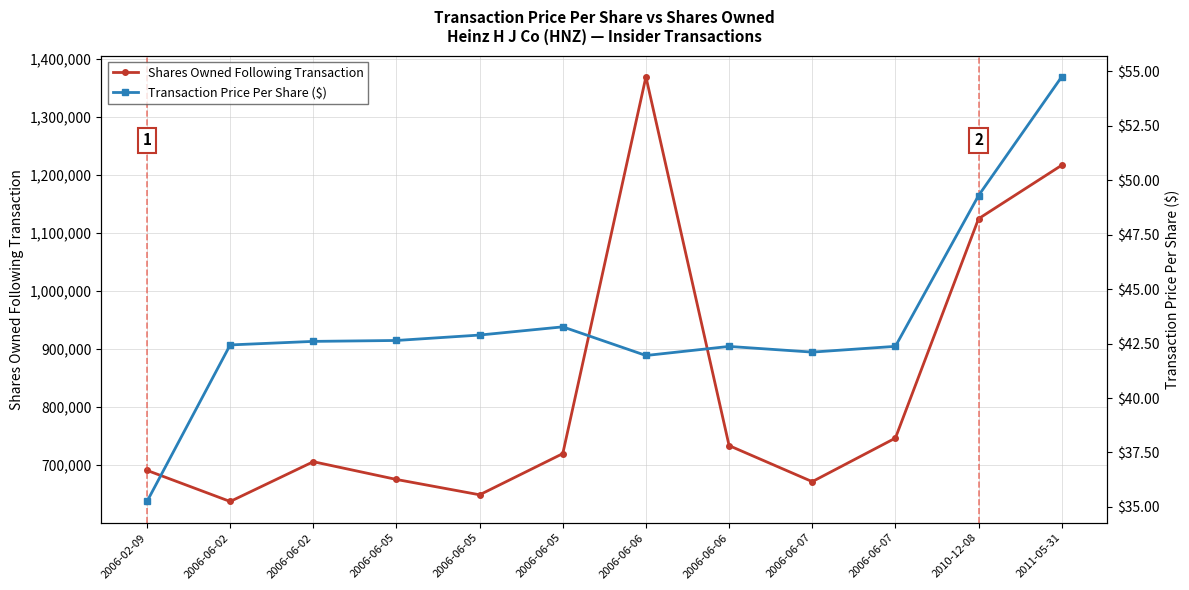

Which has a higher value, 2006-06-05 or 2006-02-09?

2006-02-09